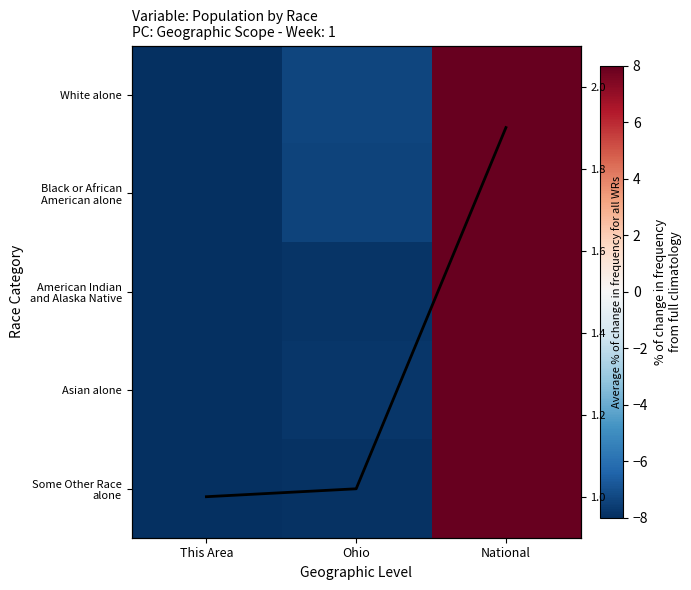

Between Ohio and This Area, which is larger?

Ohio